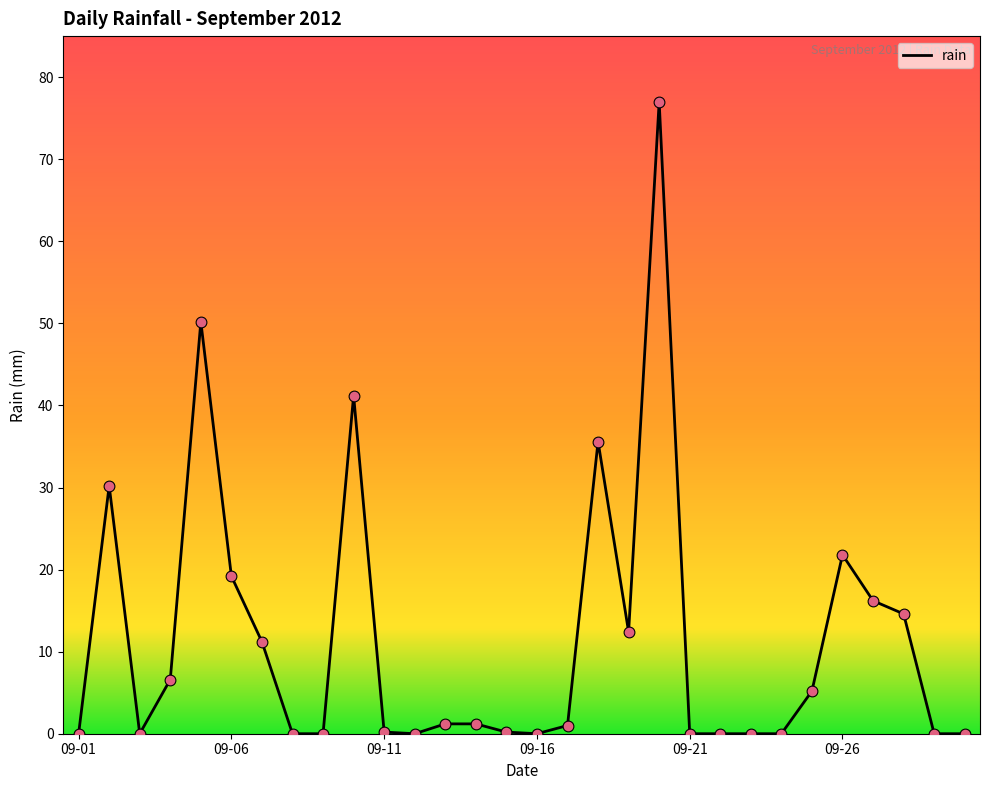

What is the greatest value displayed?

77.0